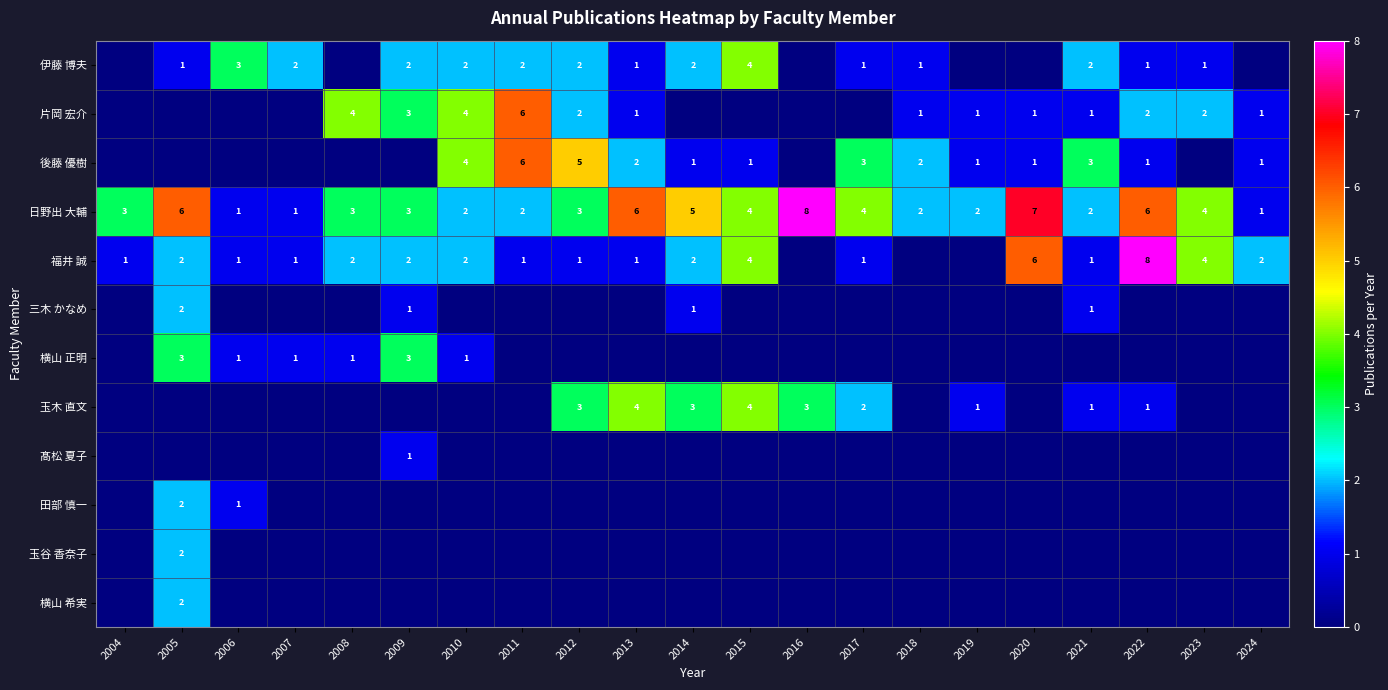

At how many categories does at least one series exceed 2?

17